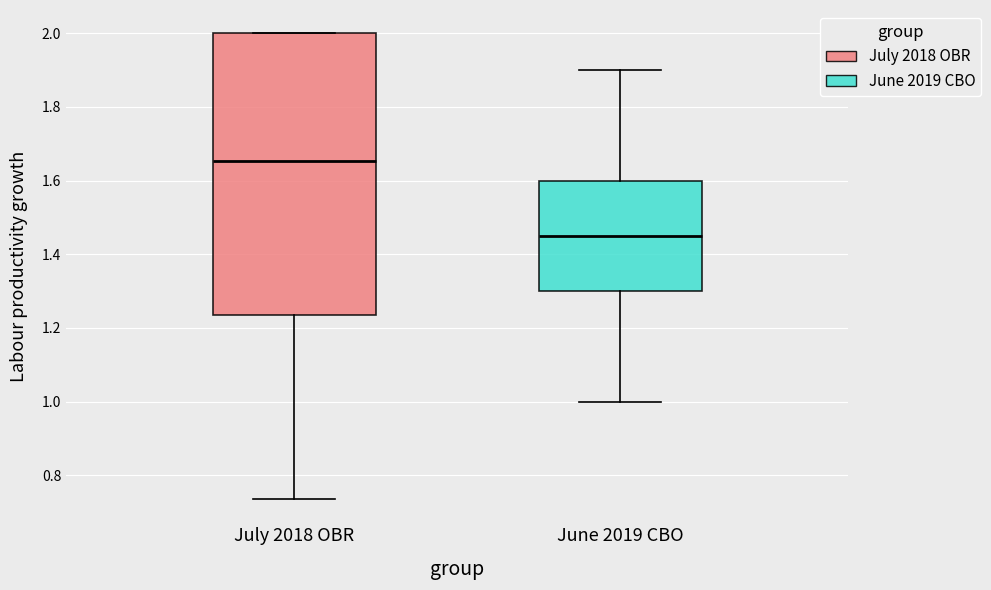

Where is the lower edge of the box for June 2019 CBO on the y-axis? The values are not printed on the chart, so give them approximately, as read against the axis.

1.30